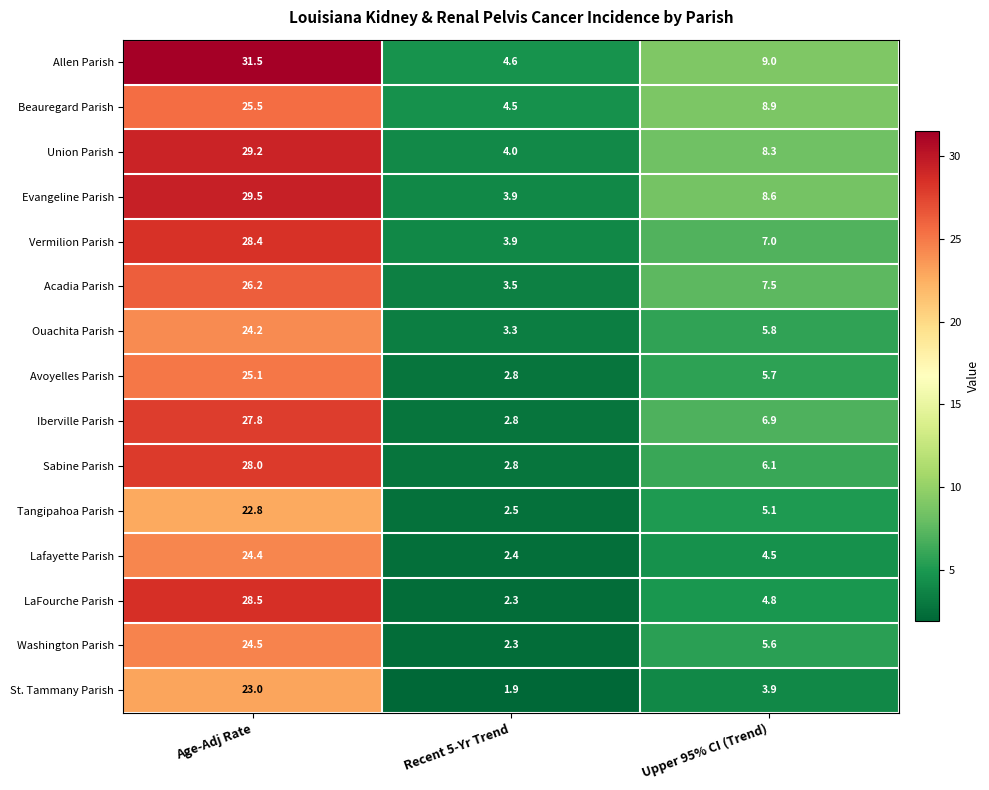

Read the Vermilion Parish value at Age-Adj Rate.

28.4